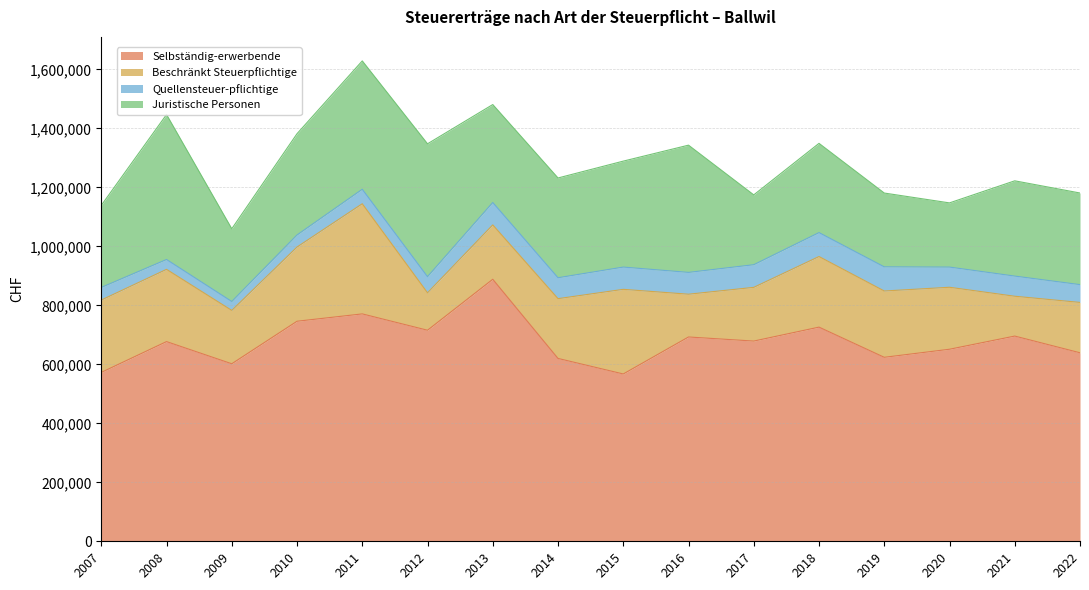

What is the smallest value displayed?

30285